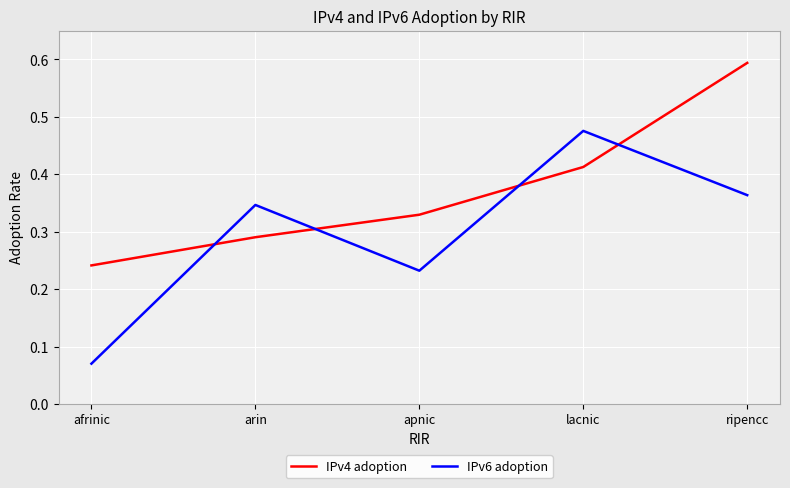

Which series has the widest spread of values?

IPv6 adoption